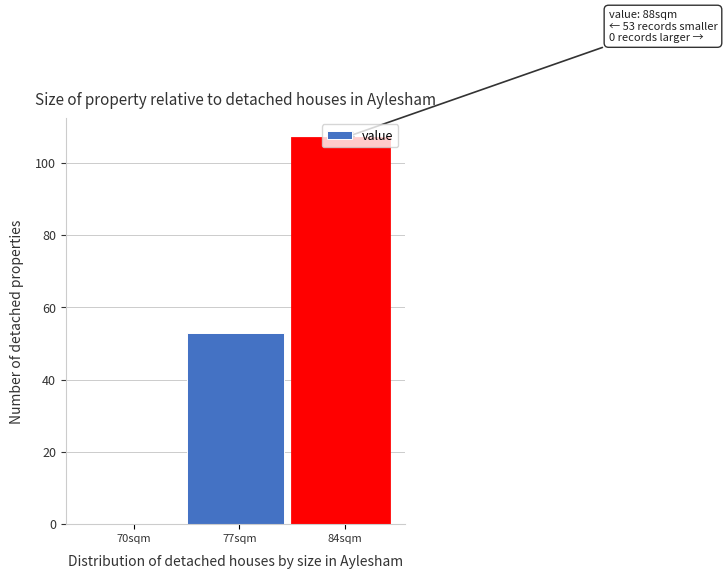

The value at 84sqm is 107. True or false?

True